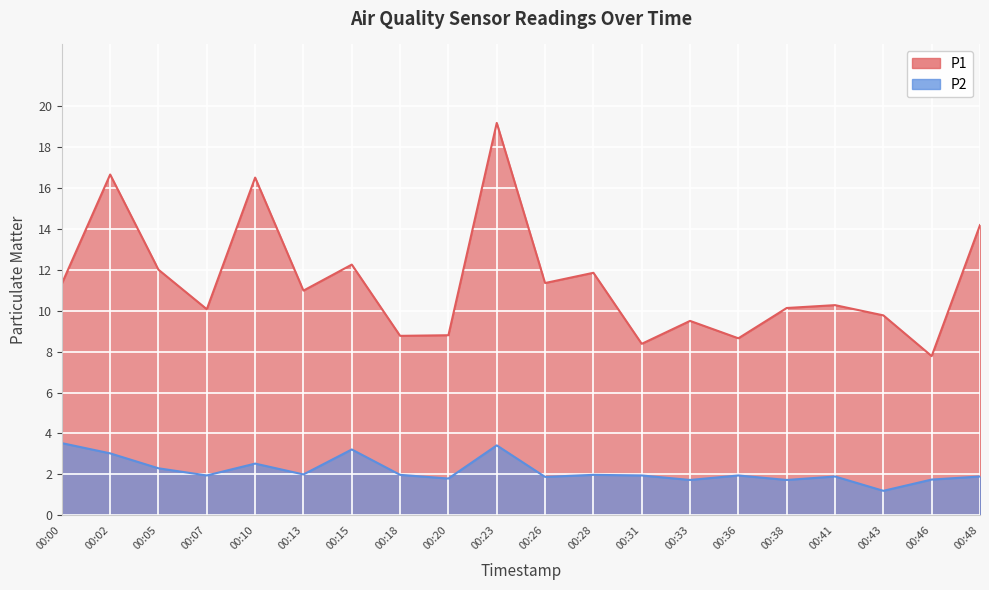

At which category does P2 reach its first local peak?

00:10